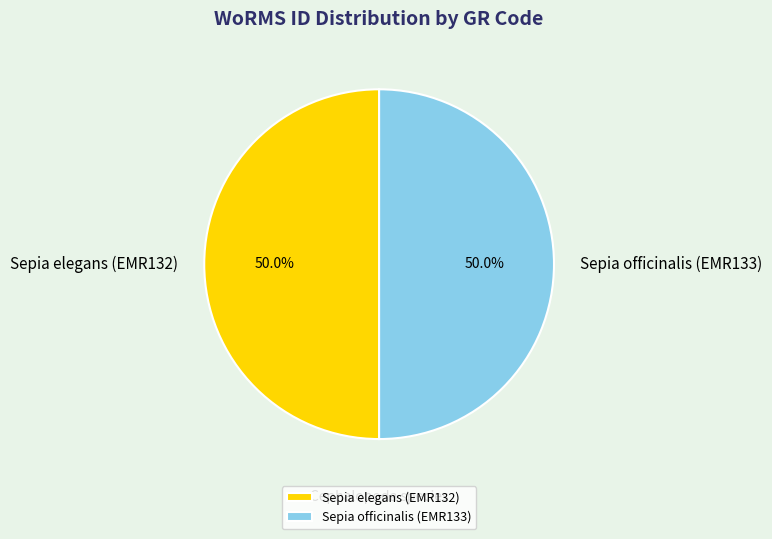

True or false: Sepia elegans (EMR132) accounts for 50% of the total.

True